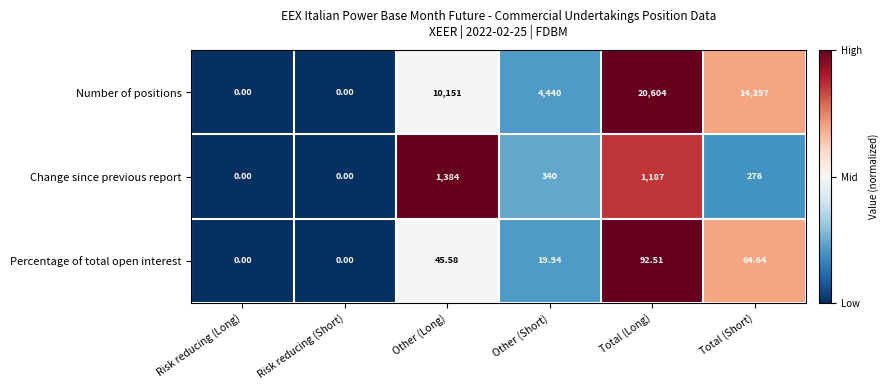

Which series has the largest range (max minus min)?

Number of positions